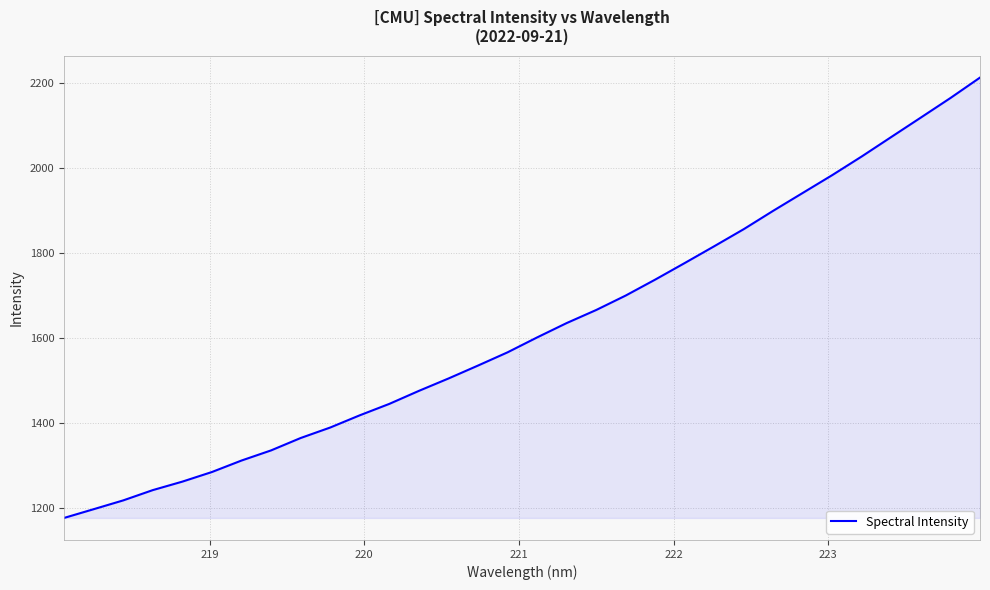

What is the maximum value shown in the chart?

2211.6